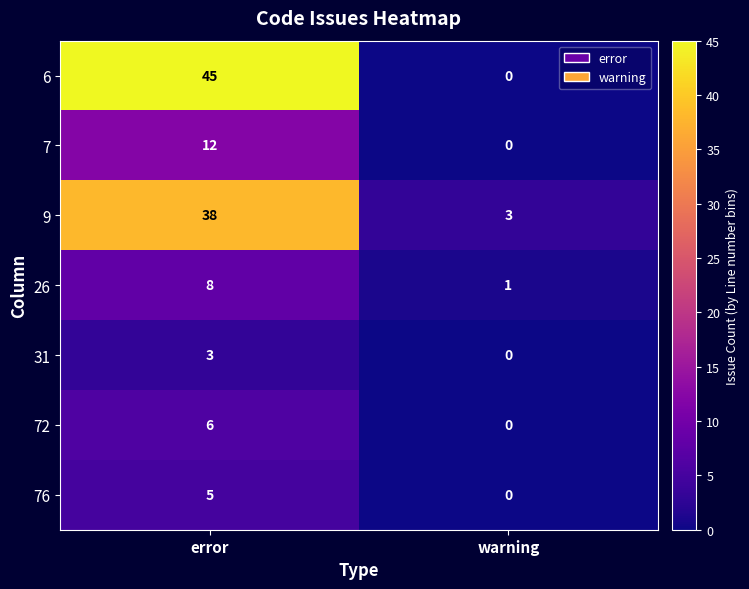

True or false: 6 has a value of 22 at warning.

False